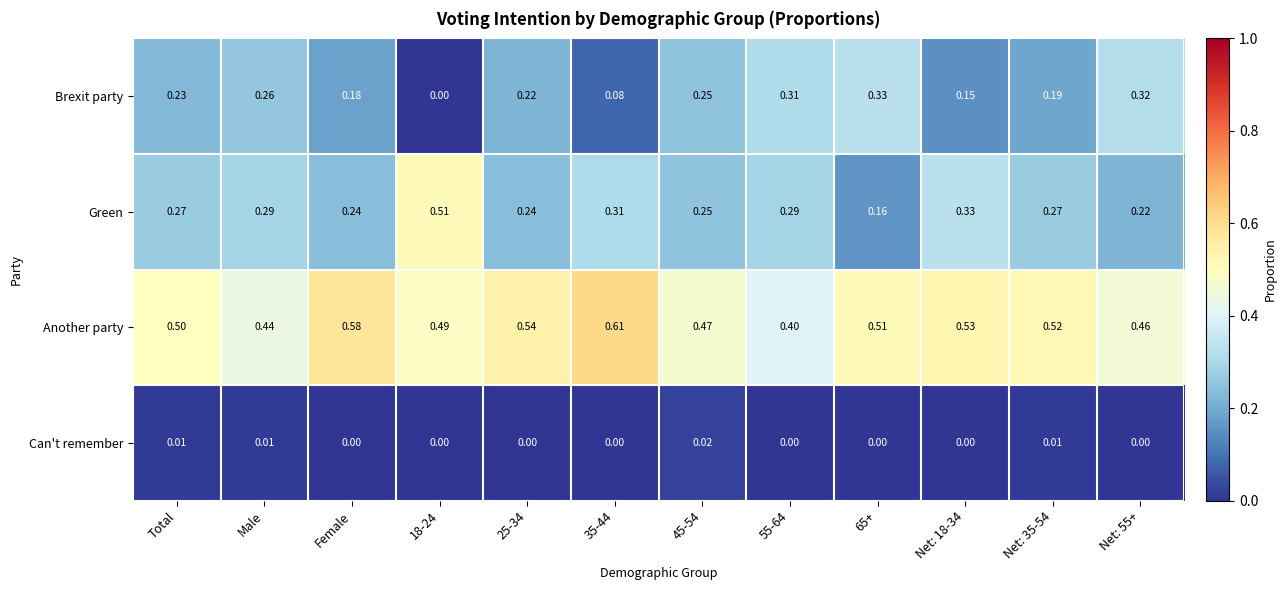

Rank the series by their maximum value, from lowest to highest.

Can't remember, Brexit party, Green, Another party